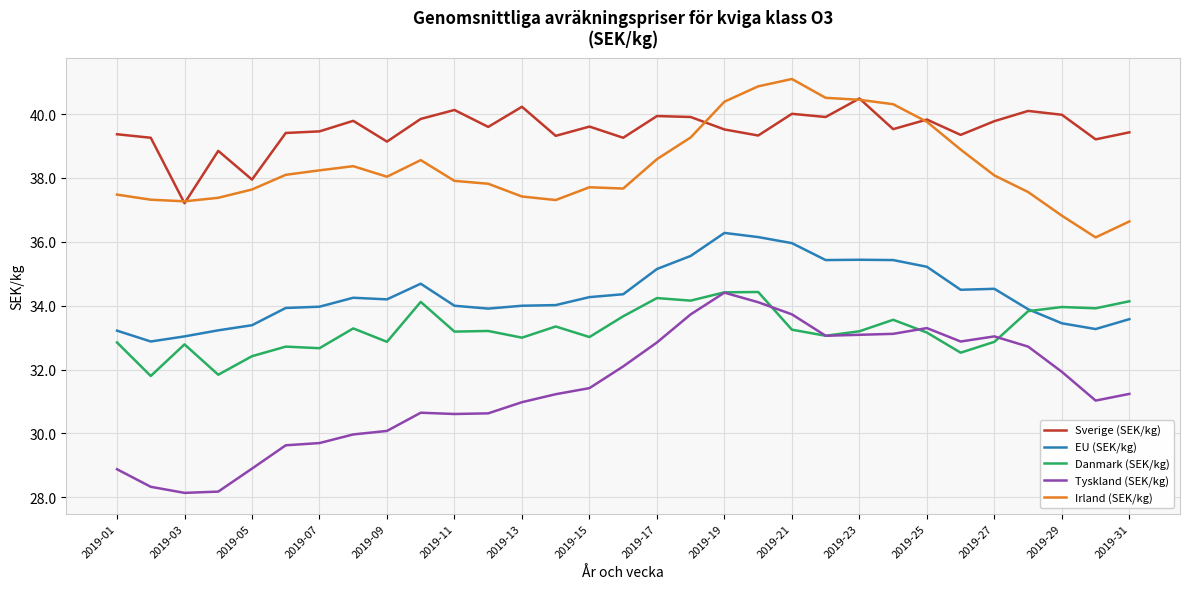

Which series has the largest total across all categories?

Sverige (SEK/kg)